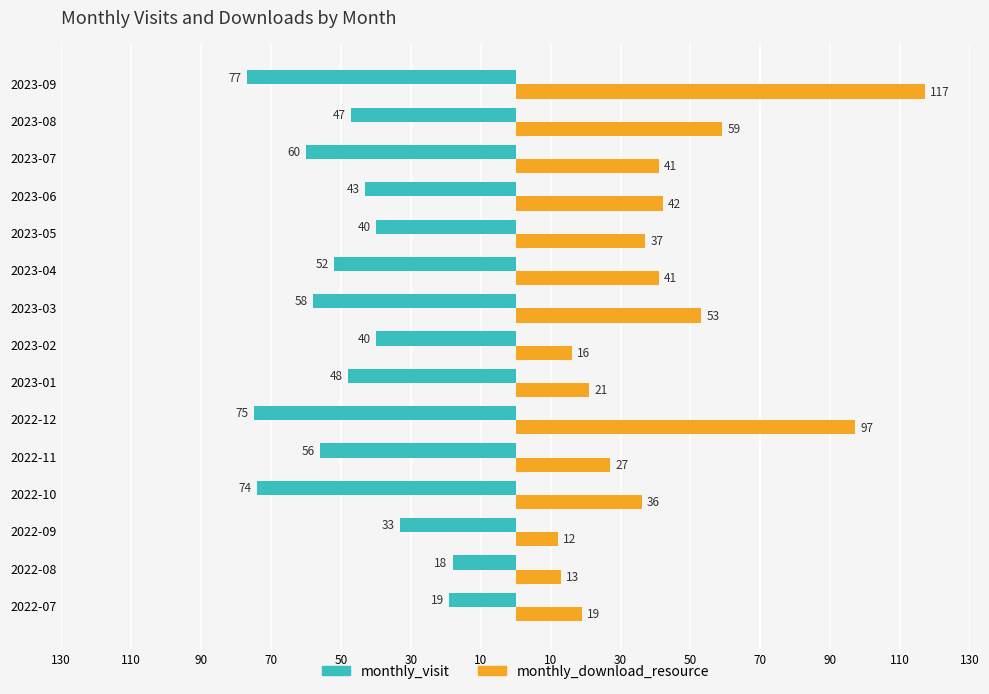

What are all the series names shown in the legend?

monthly_visit, monthly_download_resource